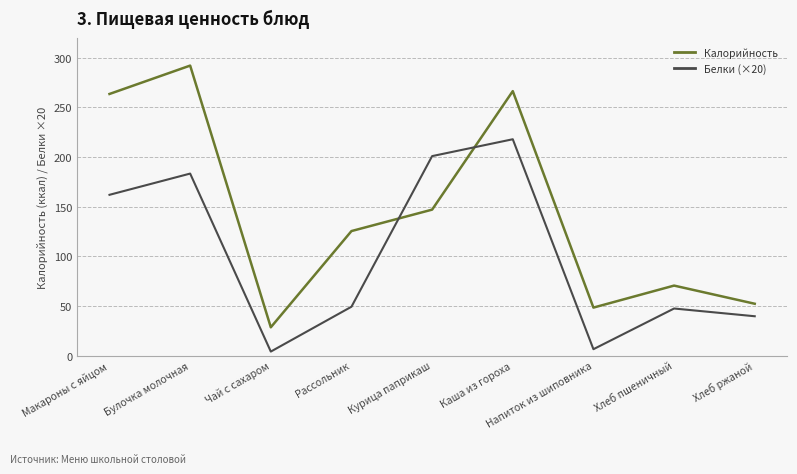

Which category has the highest value across all series?

Булочка молочная